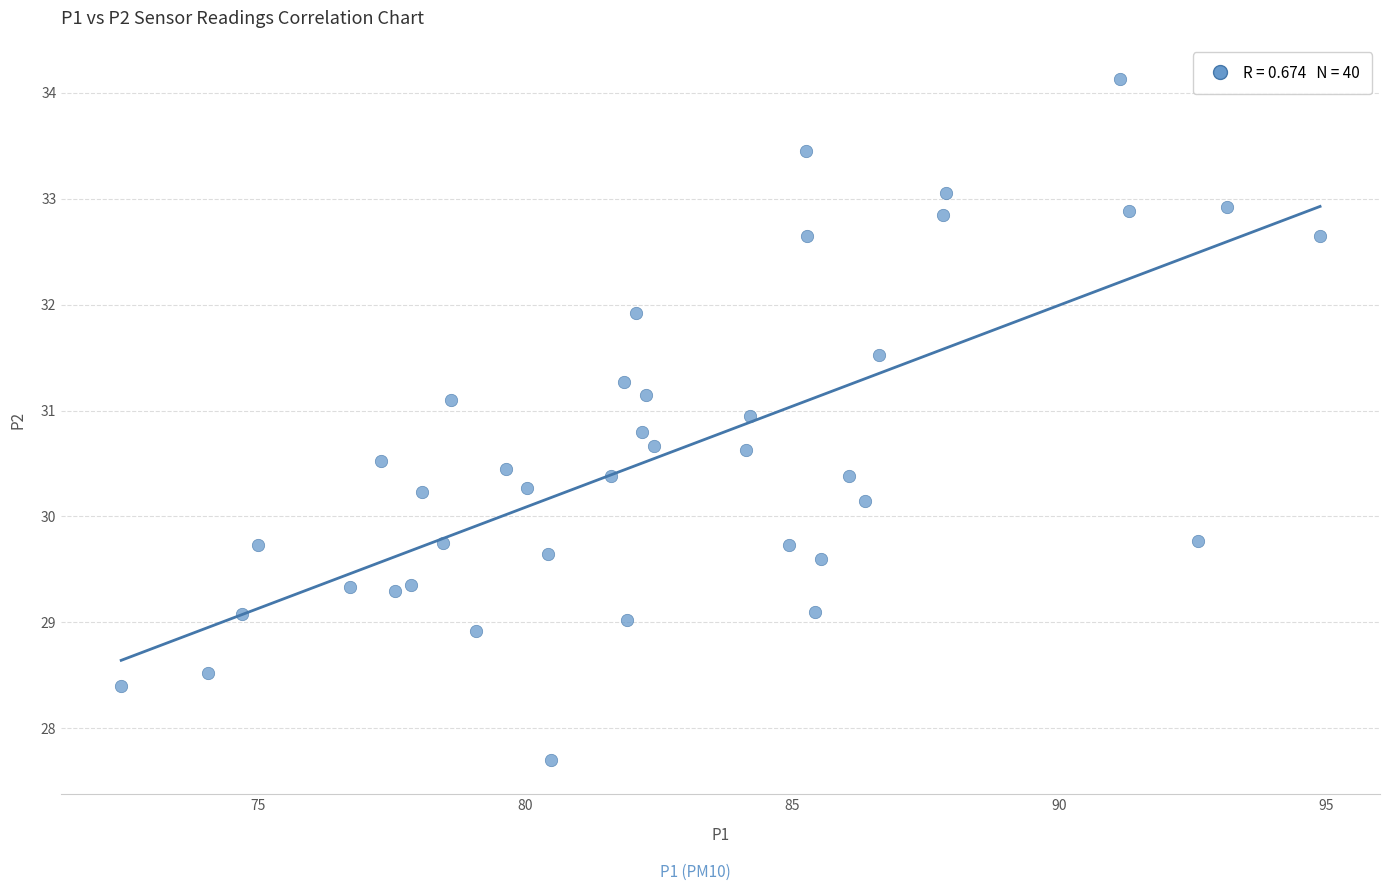

What is the range of Y values (max minus min)?

6.4